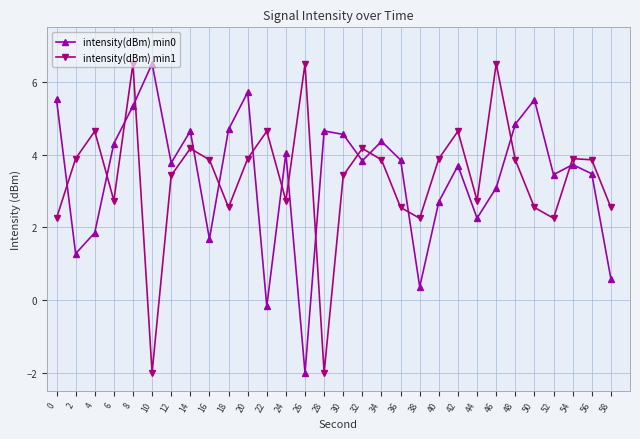

Is this an area chart (filled region under the line)?

No